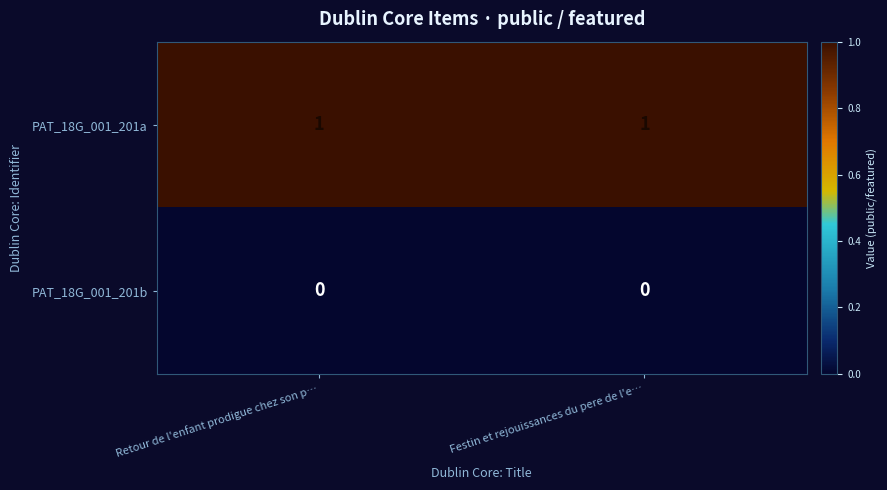

Rank the series at Retour de l'enfant prodigue chez son p… from highest to lowest value.

PAT_18G_001_201a, PAT_18G_001_201b